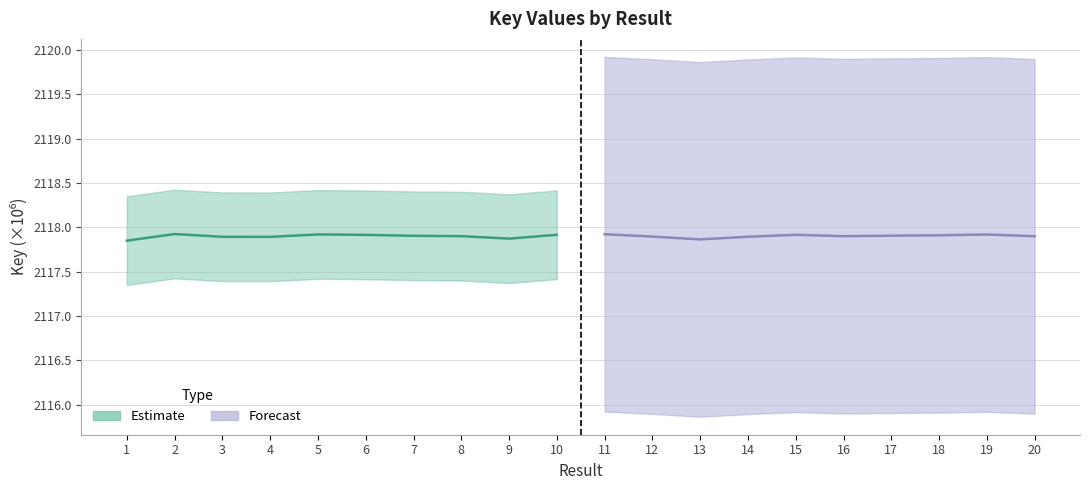

Rank the categories by Estimate value from highest to lowest.

2, 5, 10, 6, 7, 8, 3, 4, 9, 1